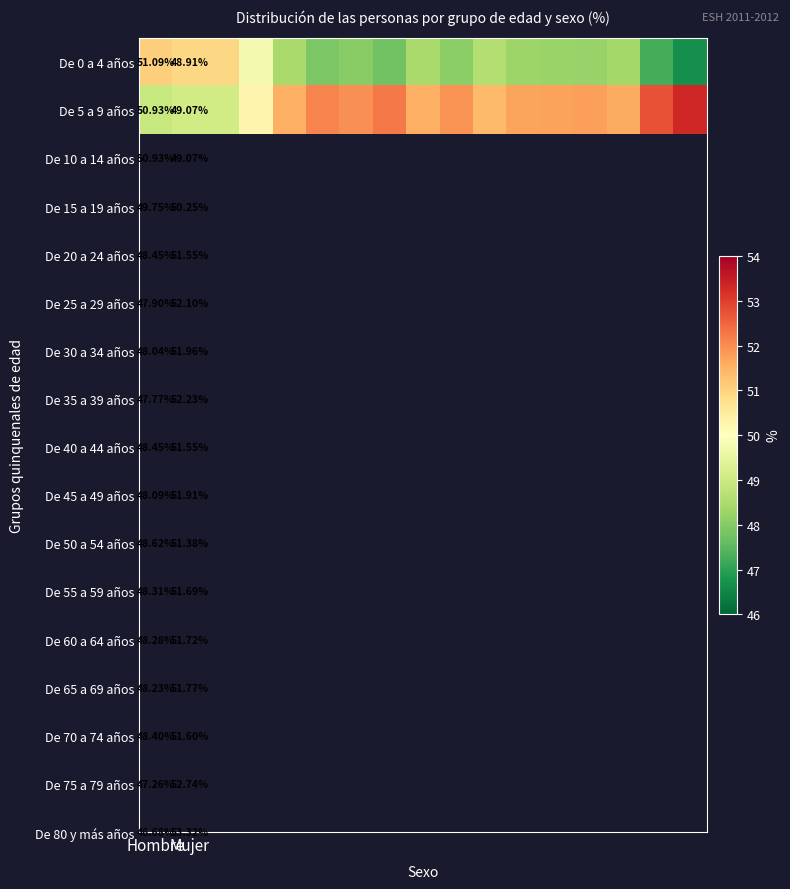

At which category is the sum across all series the highest?

Hombre